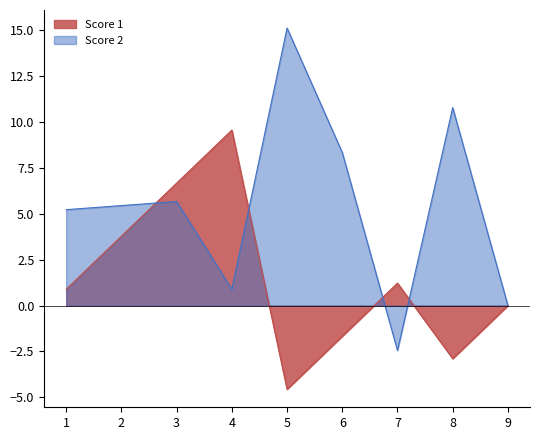

What is the approximate value of Score 2 at 2?

5.4